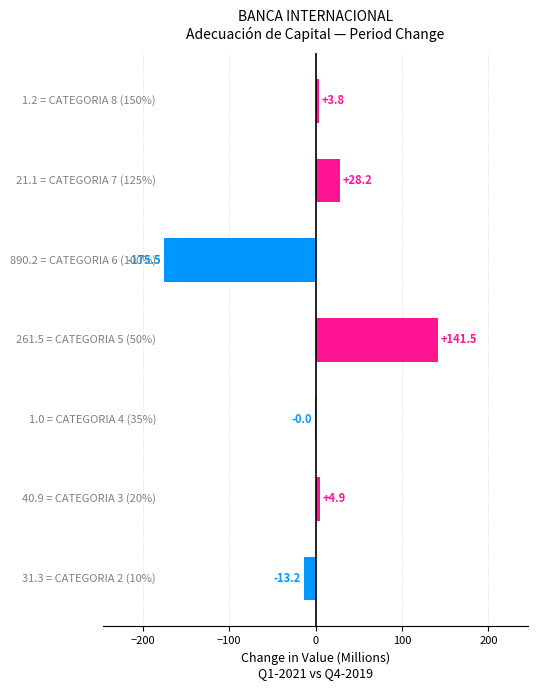

What is the maximum value shown in the chart?

141.5